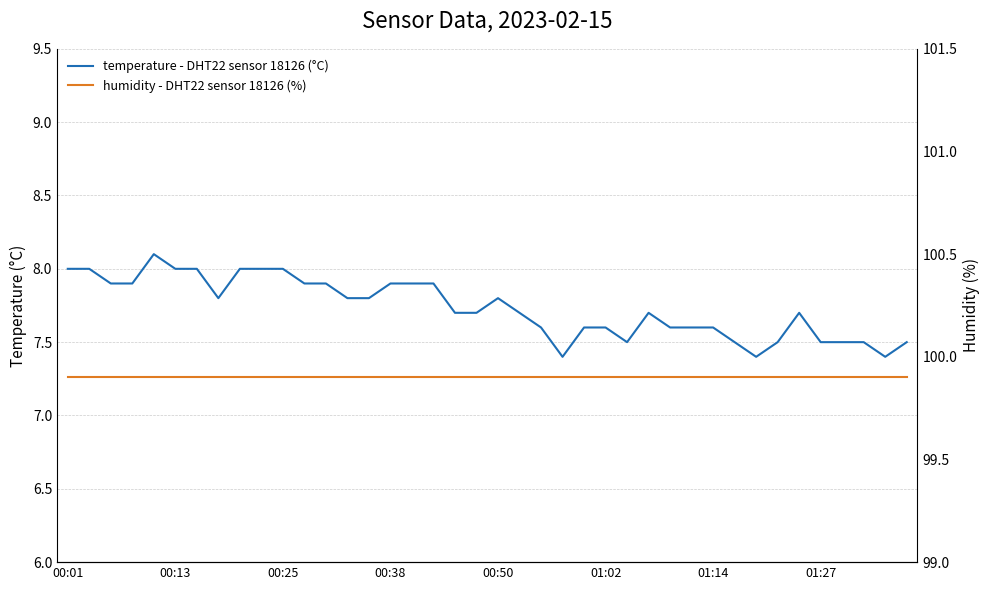

Which has a higher value, 34 or 13?

13